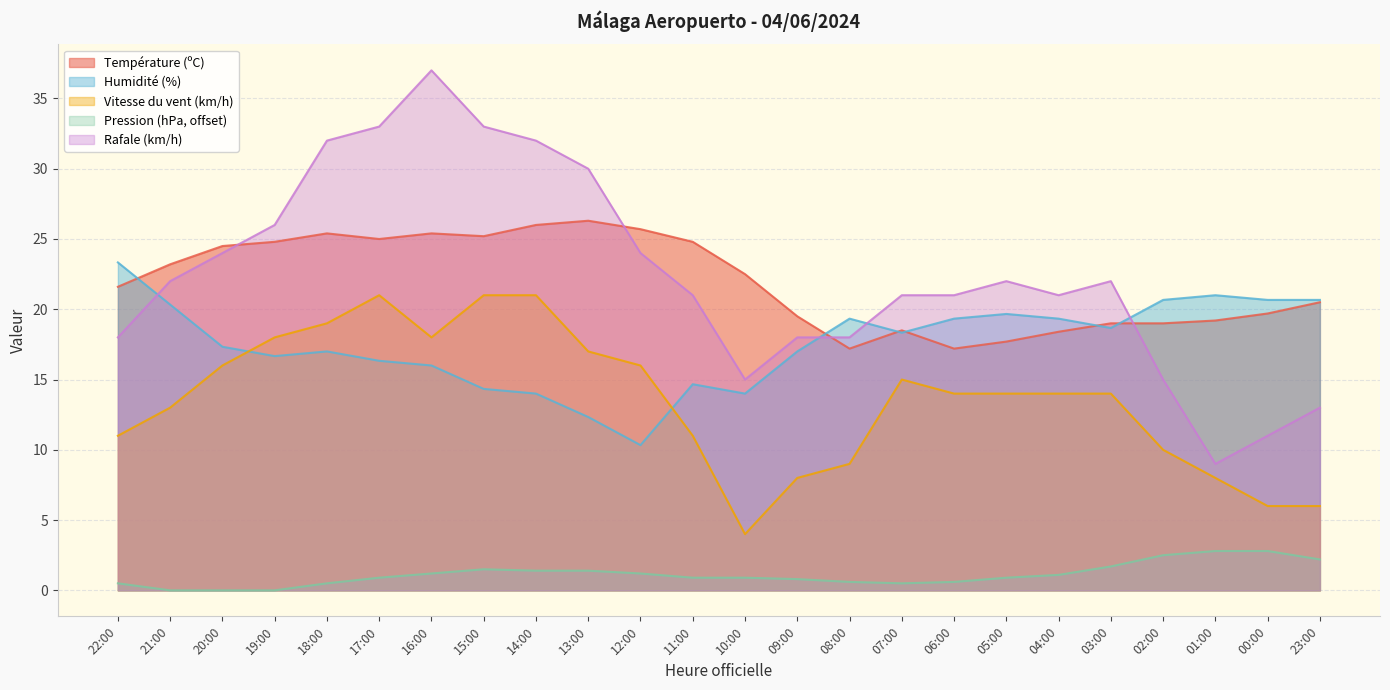

True or false: Vitesse du vent (km/h) and Température (ºC) intersect in this chart.

False